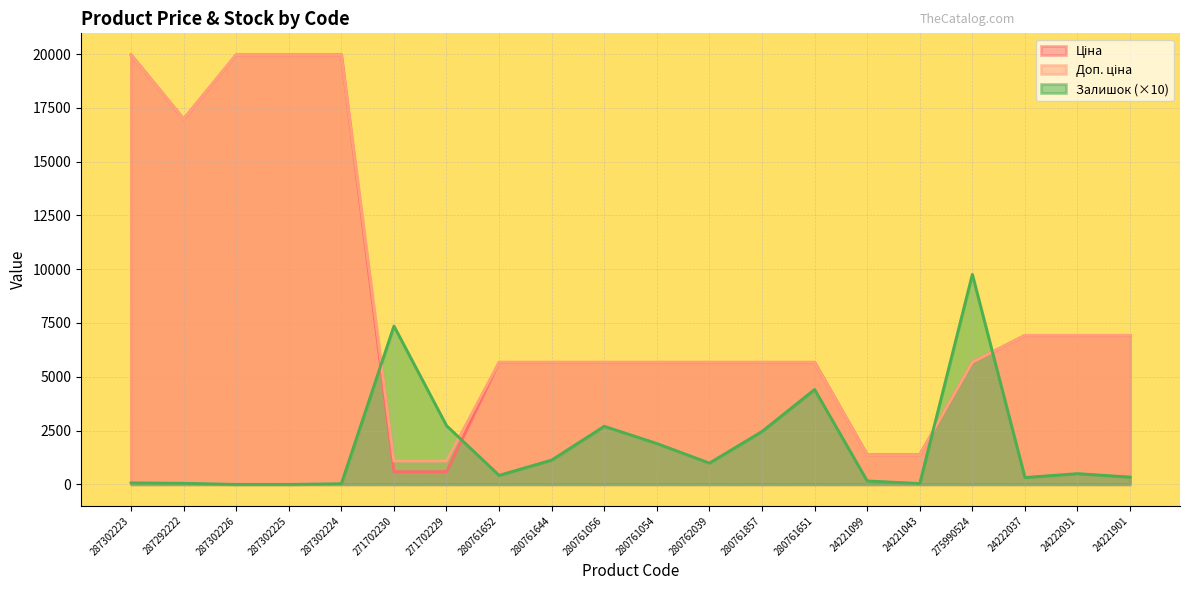

How many lines are shown in the chart?

3